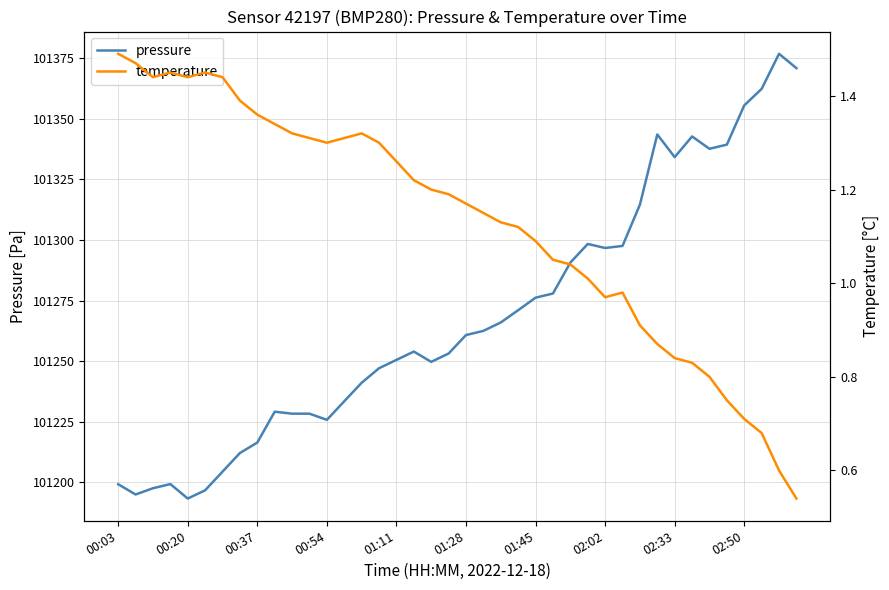

Reading right to left, what are all the values shown in this chart?

pressure: 101370.9	101376.8	101362.3	101355.5	101339.3	101337.6	101342.7	101334.2	101343.5	101314.6	101297.6	101296.7	101298.4	101290.7	101277.9	101276.2	101271.1	101266.0	101262.5	101260.8	101253.2	101249.8	101254.0	101250.6	101247.1	101241.1	101233.5	101225.8	101228.4	101228.4	101229.2	101216.5	101212.2	101204.5	101196.8	101193.4	101199.3	101197.6	101195.1	101199.3
temperature: 0.5	0.6	0.7	0.7	0.8	0.8	0.8	0.8	0.9	0.9	1.0	1.0	1.0	1.0	1.1	1.1	1.1	1.1	1.1	1.2	1.2	1.2	1.2	1.3	1.3	1.3	1.3	1.3	1.3	1.3	1.3	1.4	1.4	1.4	1.4	1.4	1.4	1.4	1.5	1.5